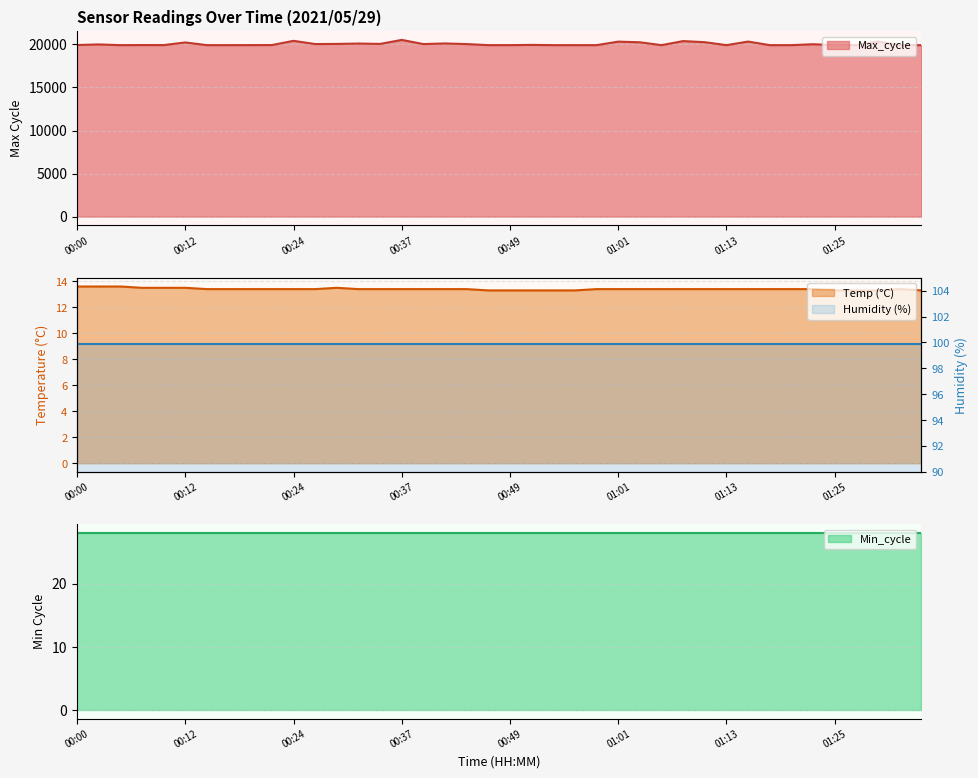

True or false: Temp and Max_cycle intersect in this chart.

False